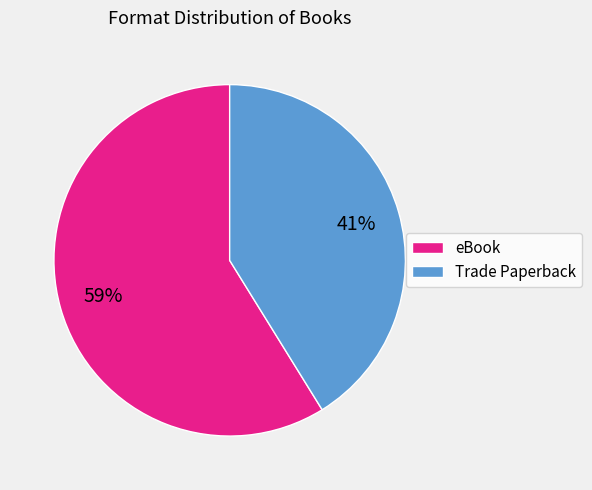

Does any single category account for the majority?

Yes